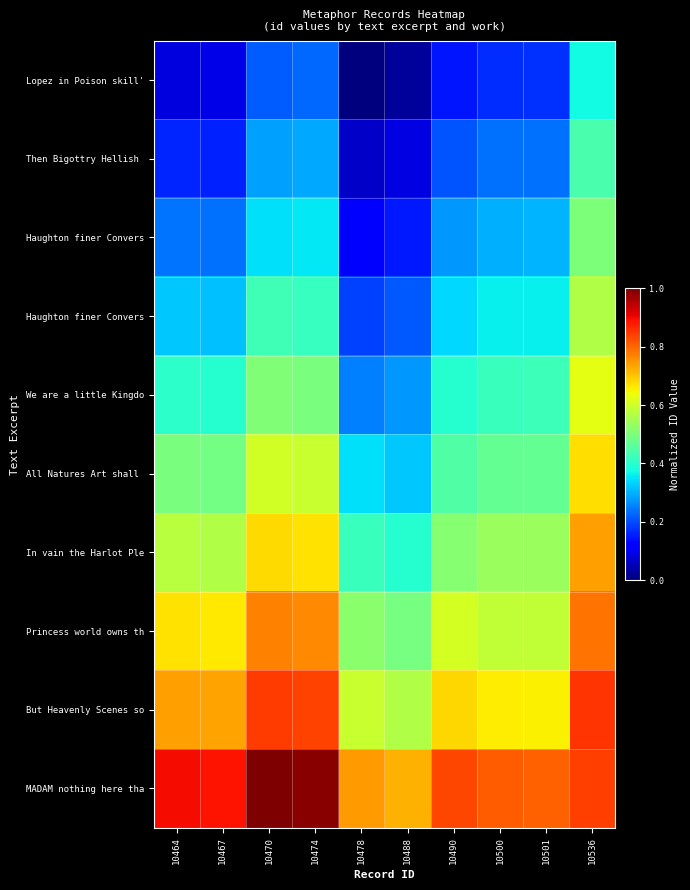

What is the maximum value shown in the chart?

1.0